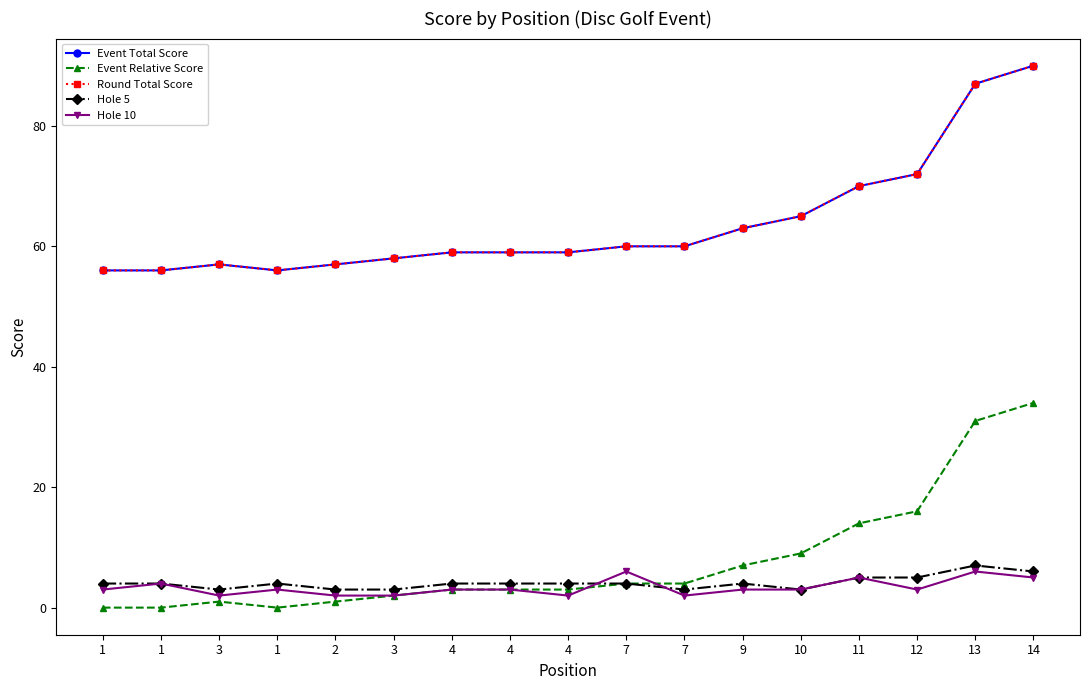

Is it true that Hole 10 equals 2 at 7?

True